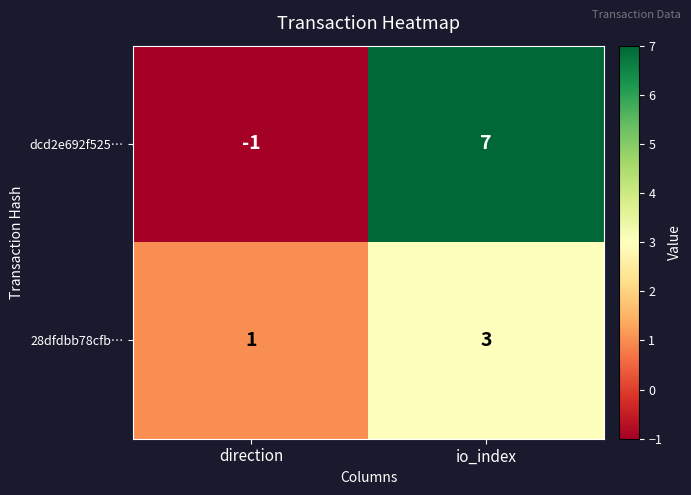

What is the greatest value displayed?

7